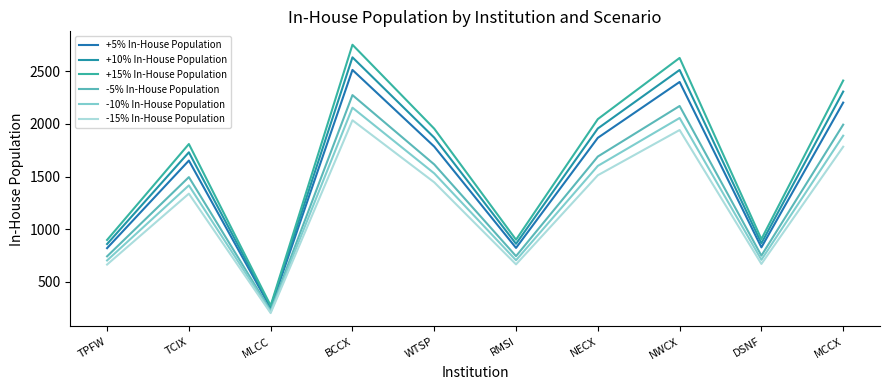

Reading left to right, extract all data points from this chart.

+5% In-House Population: TPFW=819.0	TCIX=1651.7	MLCC=248.8	BCCX=2513.7	WTSP=1785.0	RMSI=821.1	NECX=1868.0	NWCX=2399.2	DSNF=826.4	MCCX=2202.9
+10% In-House Population: TPFW=858.0	TCIX=1730.3	MLCC=260.7	BCCX=2633.4	WTSP=1870.0	RMSI=860.2	NECX=1956.9	NWCX=2513.5	DSNF=865.7	MCCX=2307.8
+15% In-House Population: TPFW=897.0	TCIX=1809.0	MLCC=272.6	BCCX=2753.1	WTSP=1955.0	RMSI=899.3	NECX=2045.8	NWCX=2627.8	DSNF=905.0	MCCX=2412.7
-5% In-House Population: TPFW=741.0	TCIX=1494.3	MLCC=225.2	BCCX=2274.3	WTSP=1615.0	RMSI=742.9	NECX=1690.0	NWCX=2170.8	DSNF=747.6	MCCX=1993.1
-10% In-House Population: TPFW=702.0	TCIX=1415.7	MLCC=213.3	BCCX=2154.6	WTSP=1530.0	RMSI=703.8	NECX=1601.1	NWCX=2056.5	DSNF=708.3	MCCX=1888.2
-15% In-House Population: TPFW=663.0	TCIX=1337.0	MLCC=201.4	BCCX=2034.9	WTSP=1445.0	RMSI=664.7	NECX=1512.2	NWCX=1942.2	DSNF=669.0	MCCX=1783.3